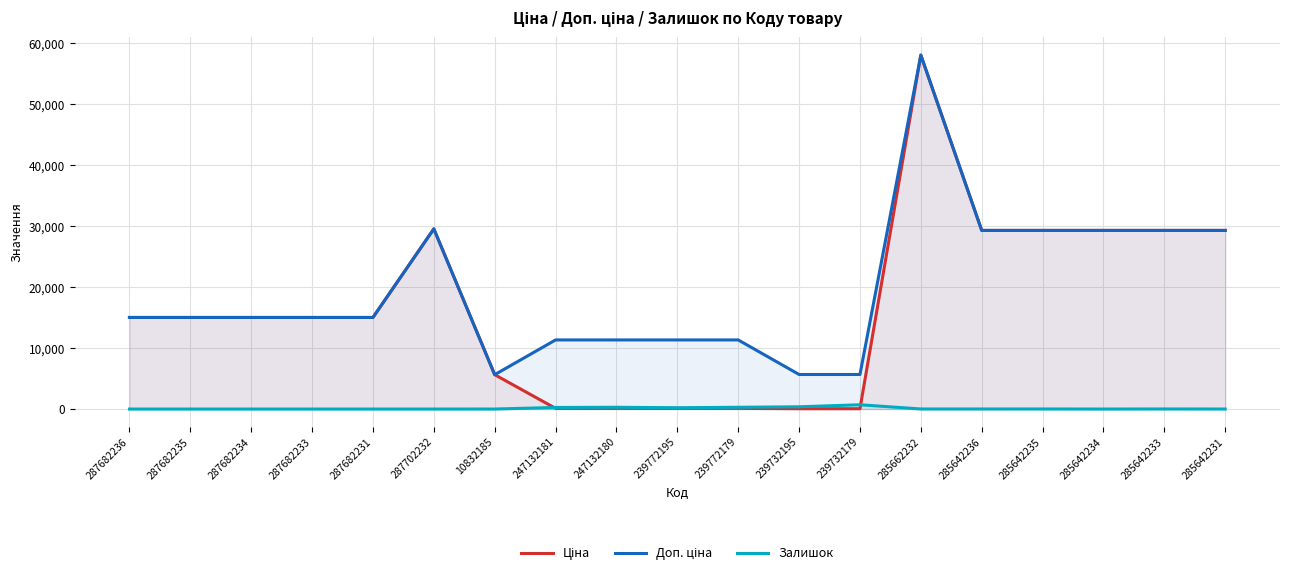

True or false: Доп. ціна has a value of 9014.2 at 287682234.

False